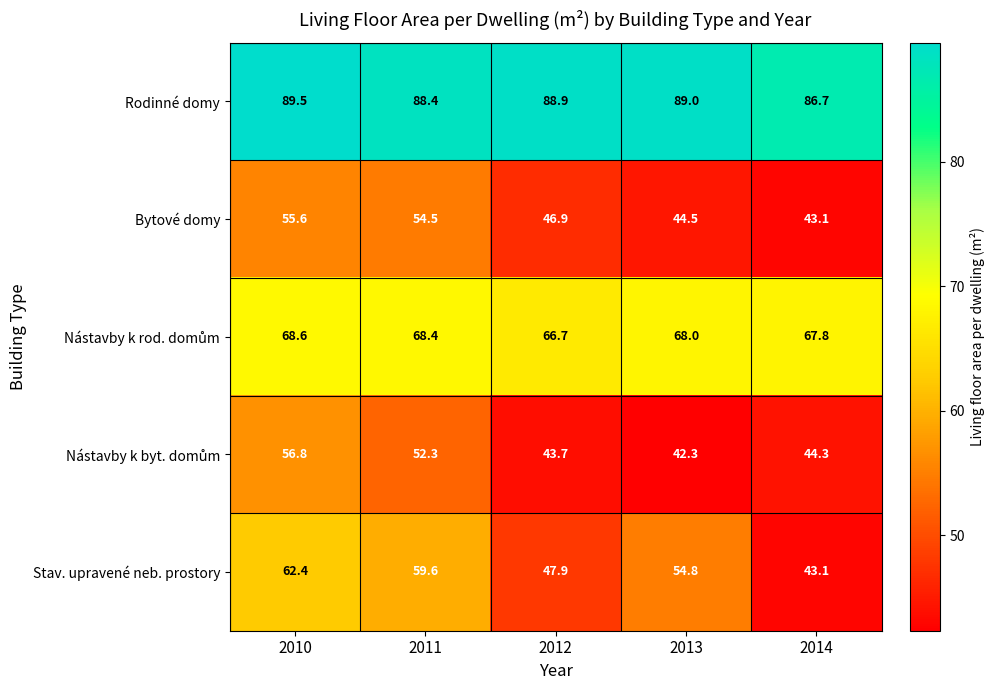

What is the sum of the Stav. upravené neb. prostory values at 2013 and 2012?

102.7